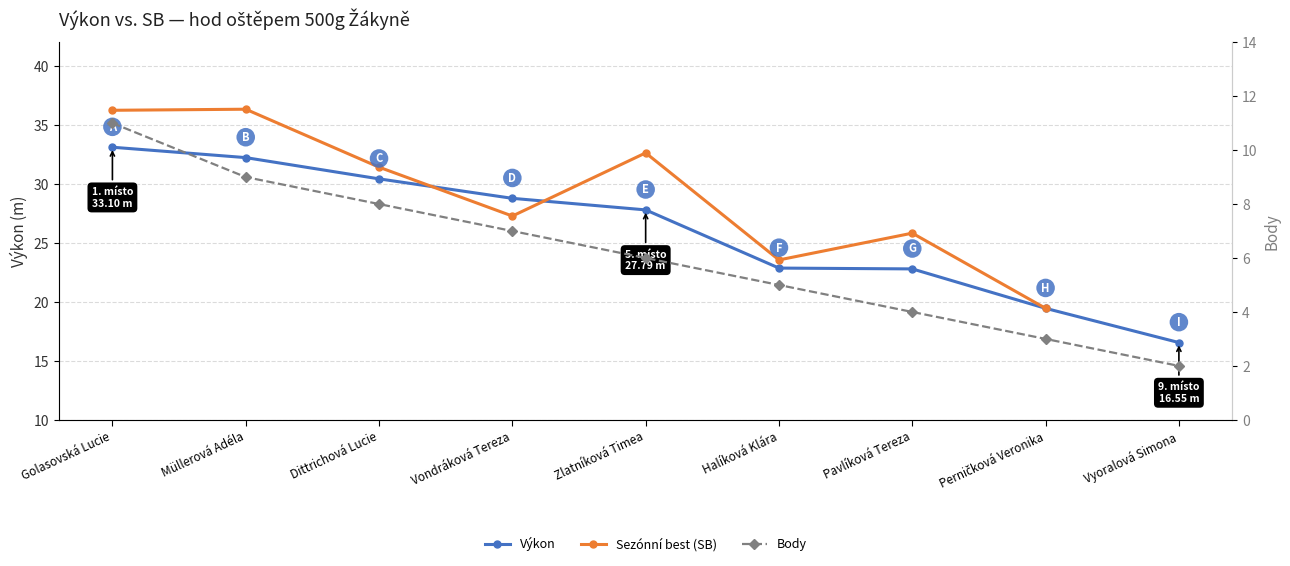

How many values in the Výkon series are below 27?

4